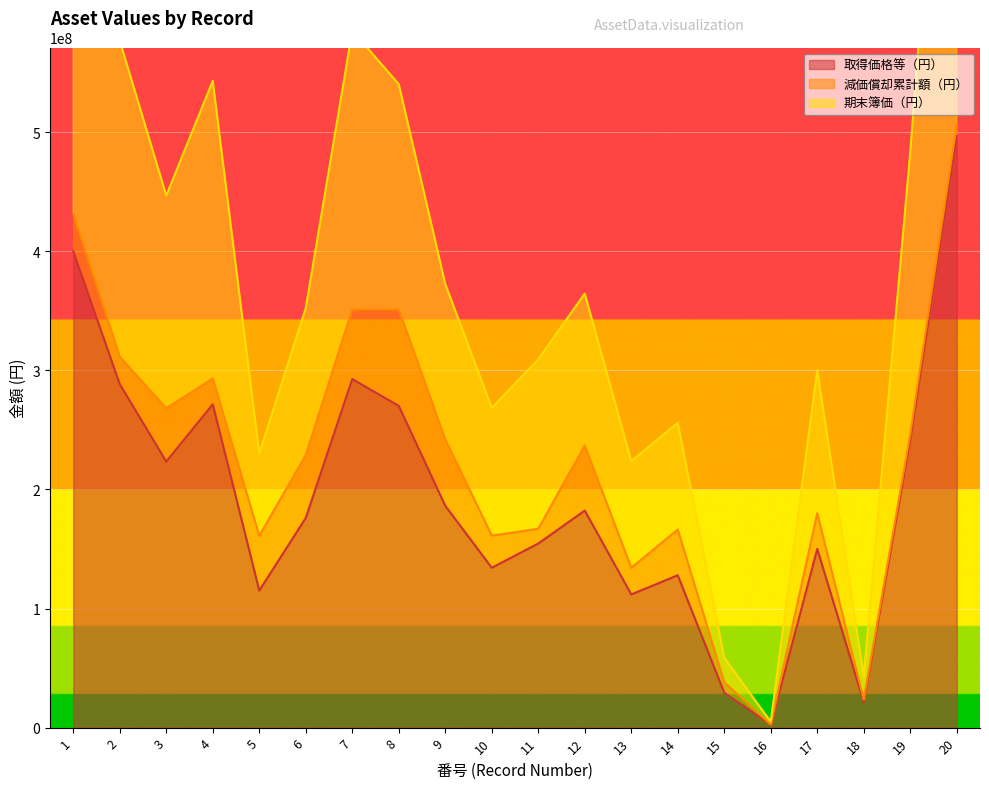

Does the chart display data point markers on the line(s)?

No